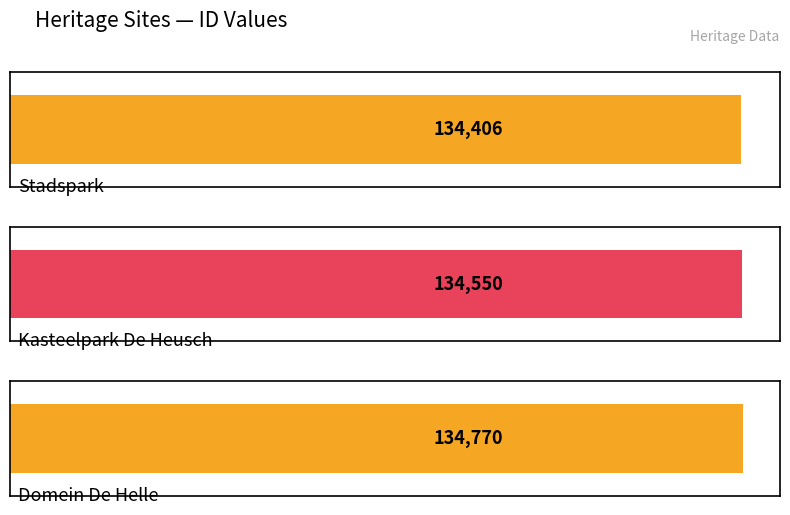

What is the greatest value displayed?

134770